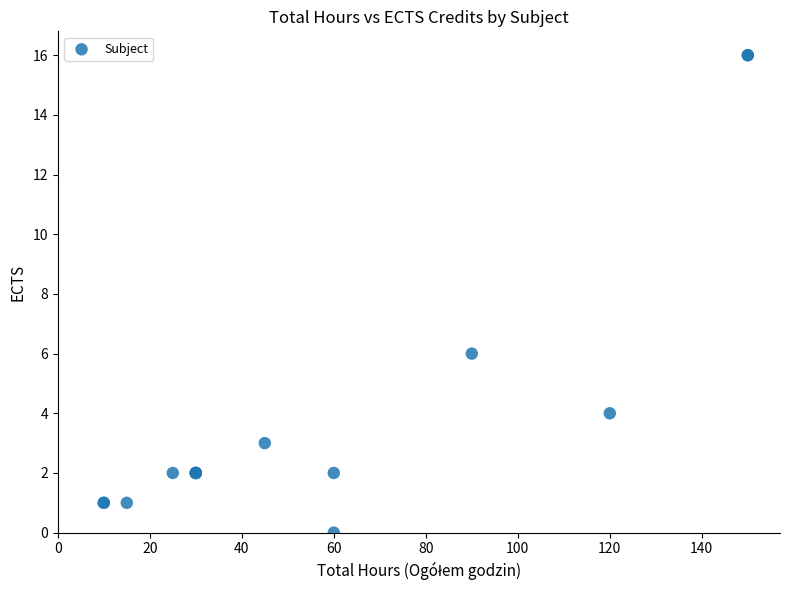

What Y value in the scatter plot is closest to 8?

6